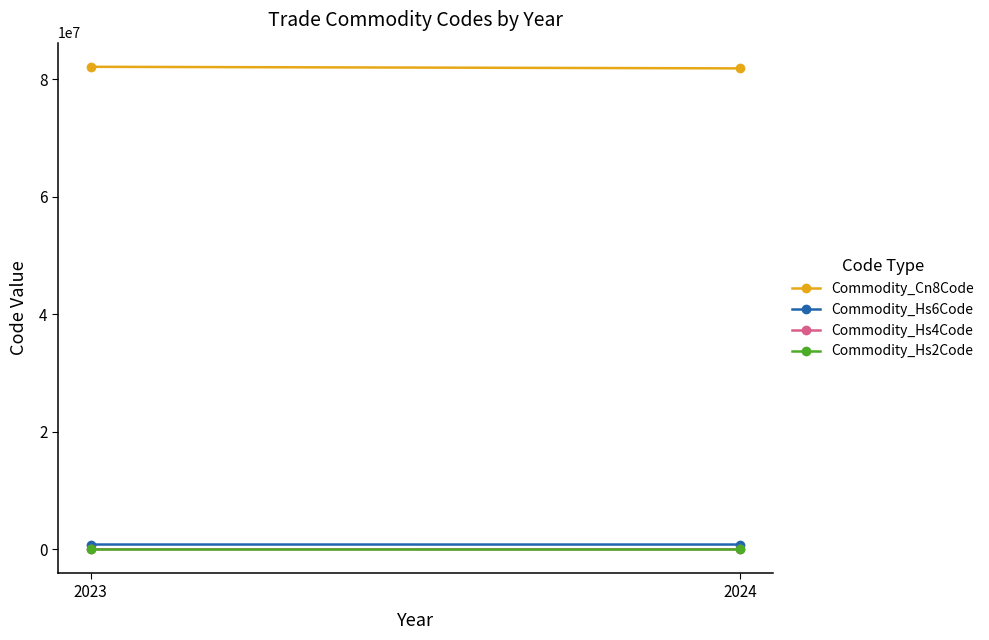

What is the difference between the highest and lowest values at 2023?

82077891.7